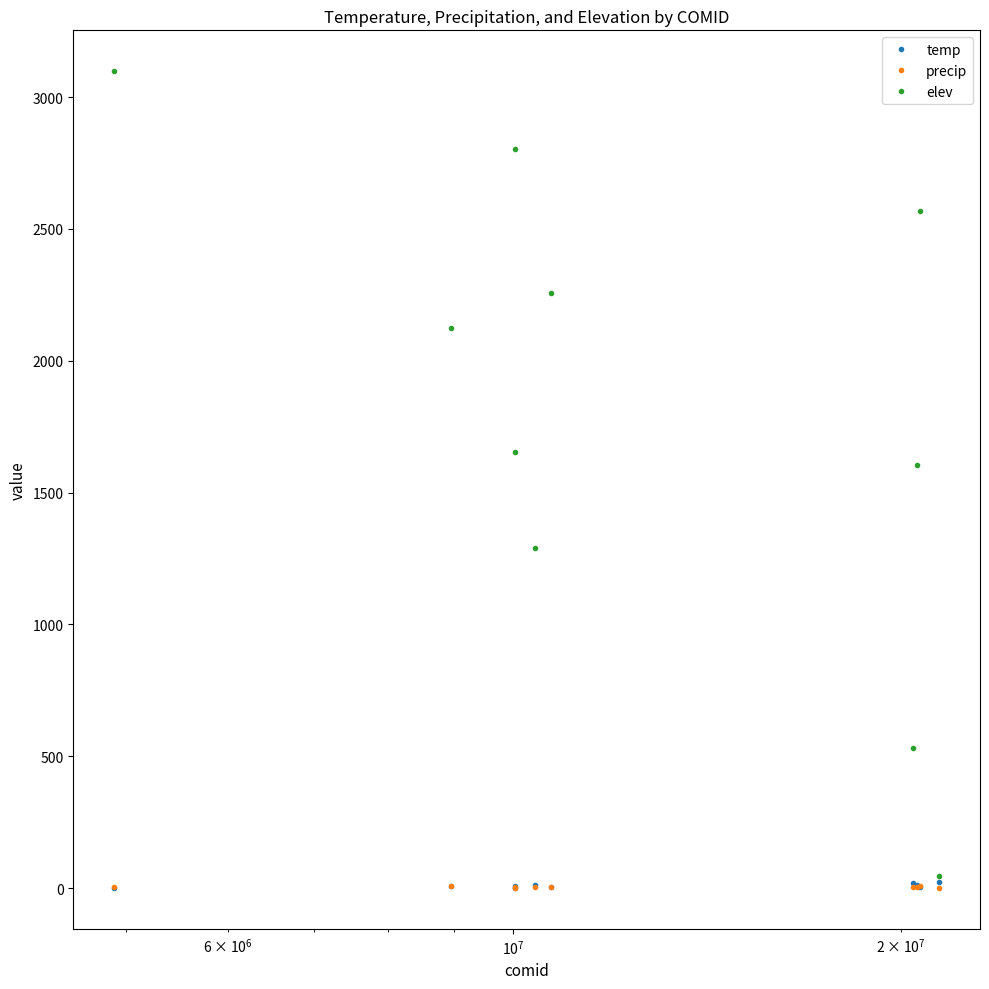

Which series has the largest total across all categories?

elev